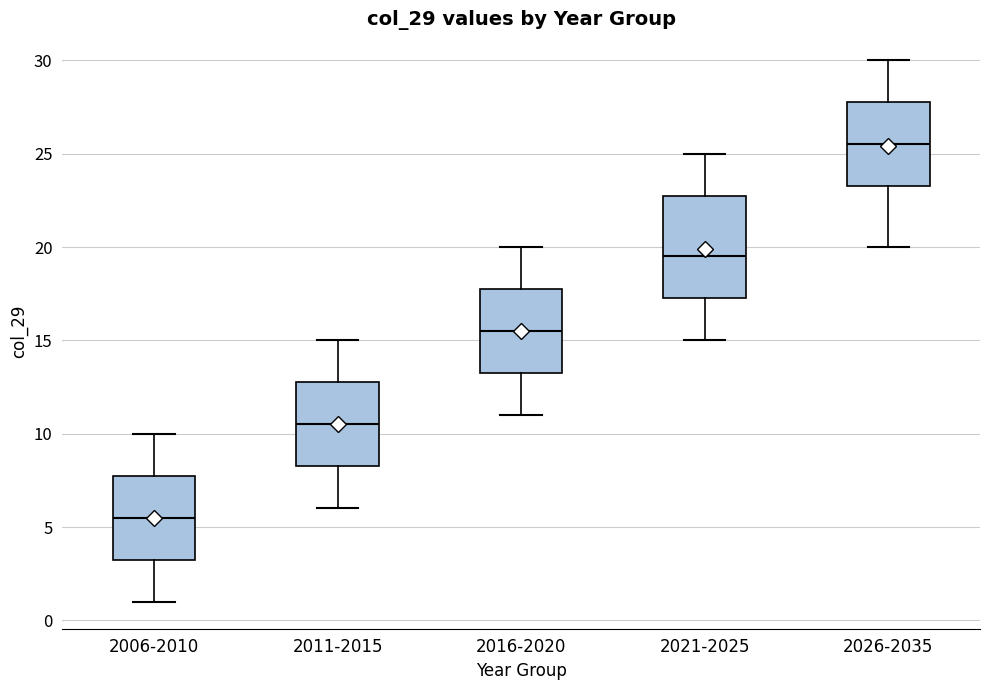

Which box has the highest median line?

2026-2035